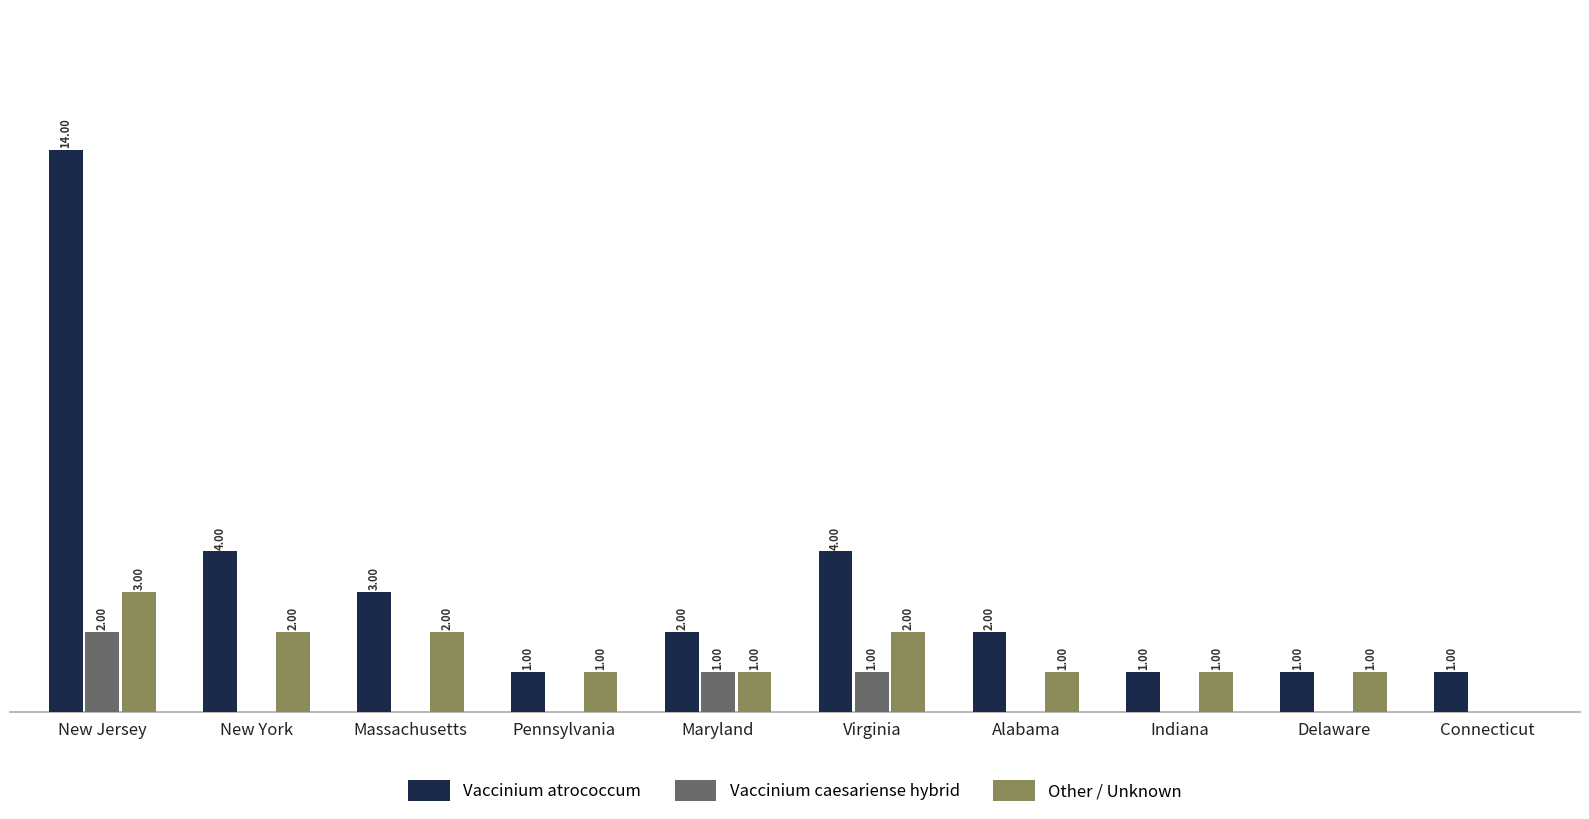

Is the value of Vaccinium atrococcum at New Jersey greater than the value of Other / Unknown at Indiana?

Yes